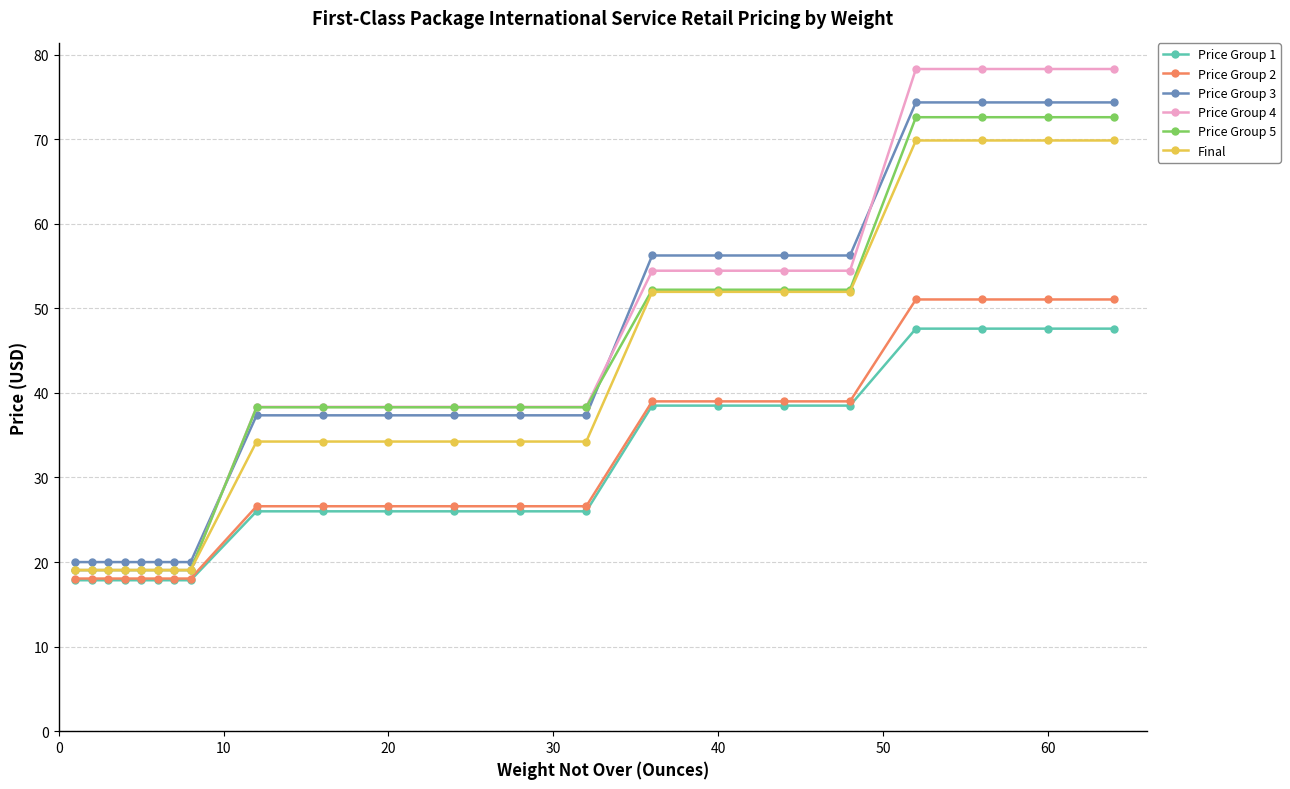

How many lines are shown in the chart?

6